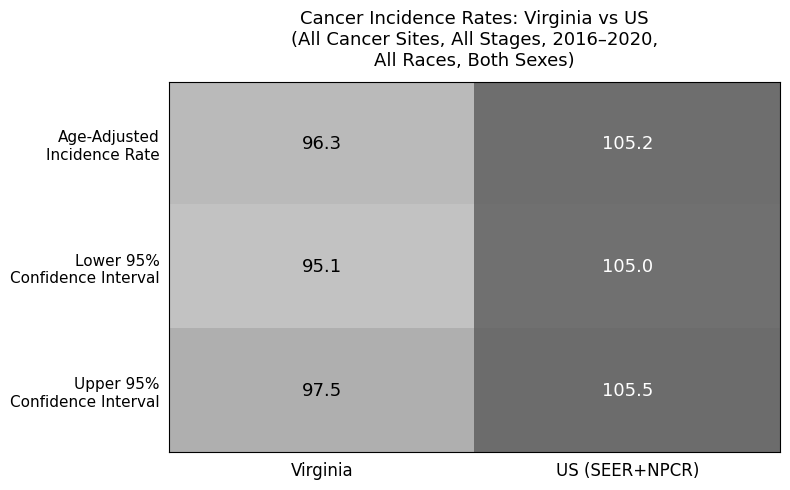

What is the spread (max minus min) of values at Virginia?

2.4